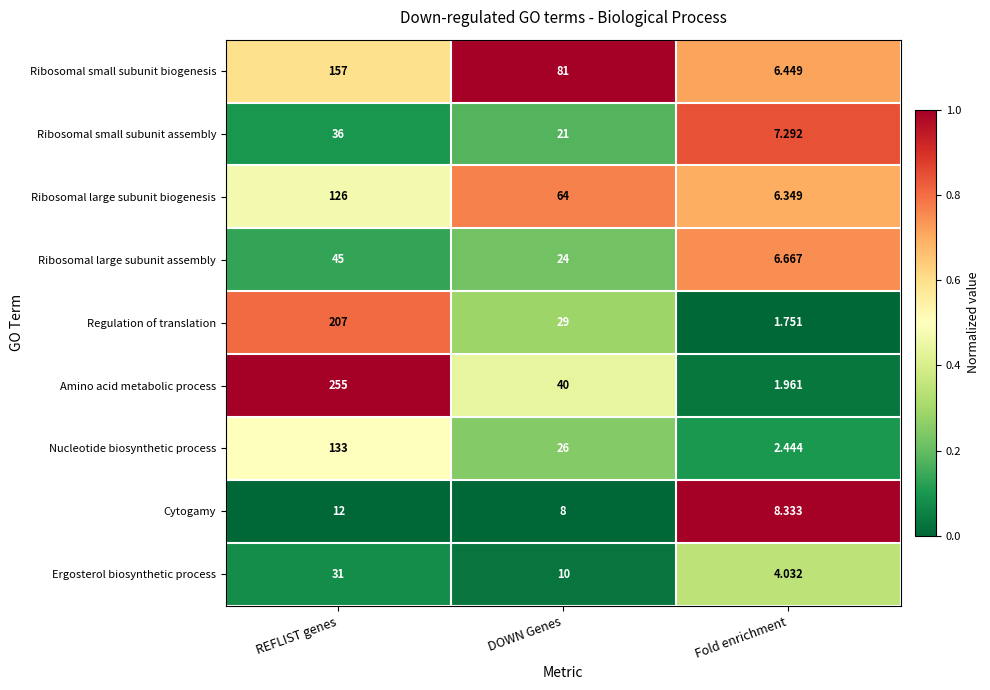

Count the number of data series in this chart.

9